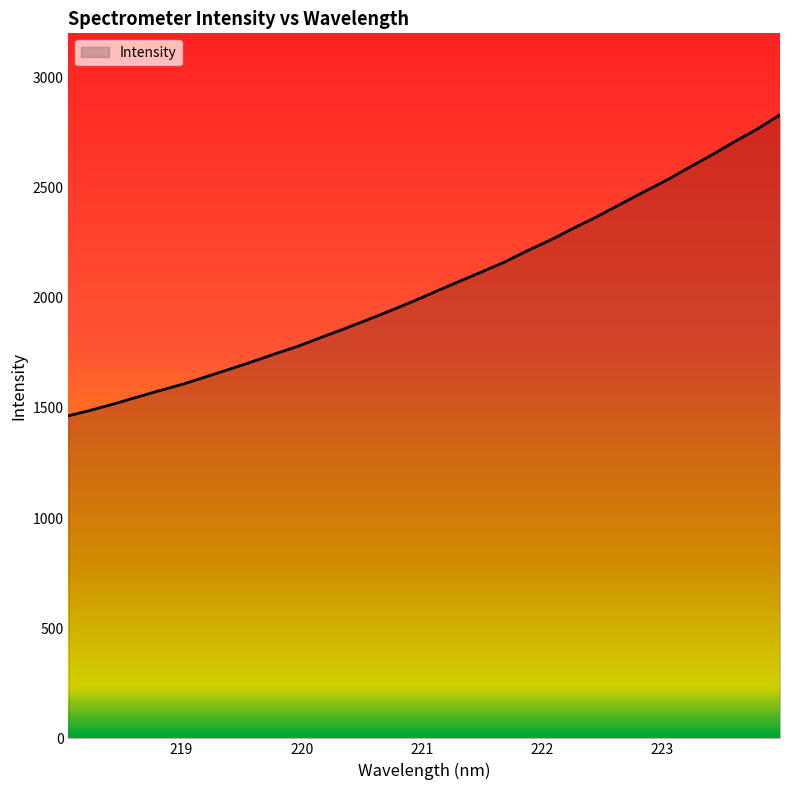

What is the greatest value displayed?

2830.0